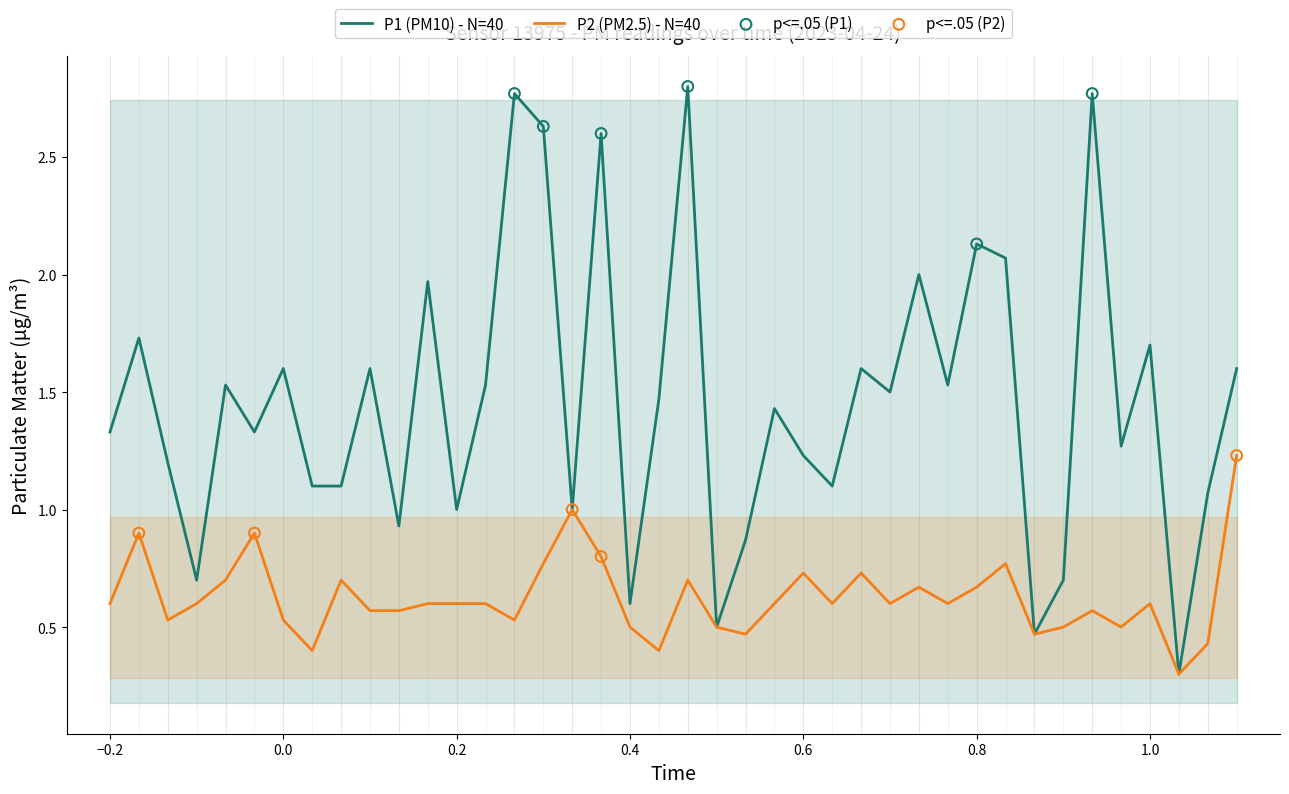

What are all the series names shown in the legend?

P1, P2